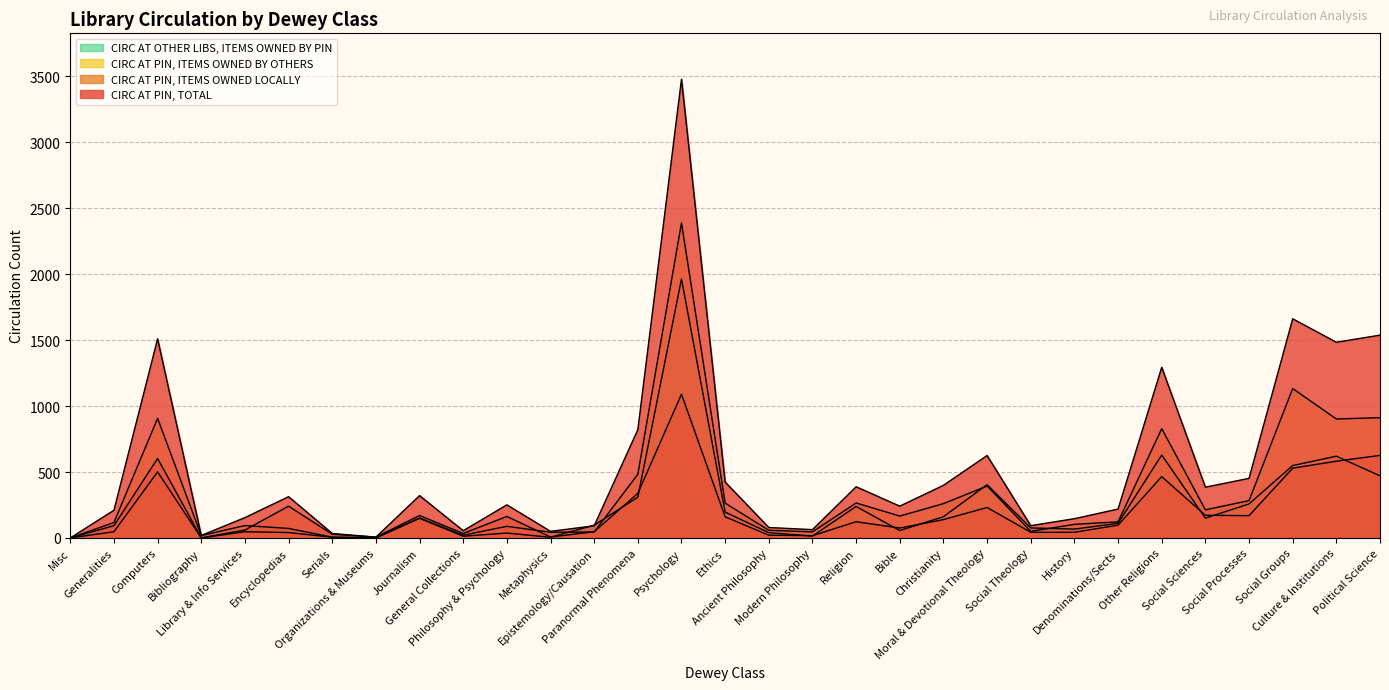

True or false: CIRC AT OTHER LIBS, ITEMS OWNED BY PIN has a value of 120 at Political Science.

False